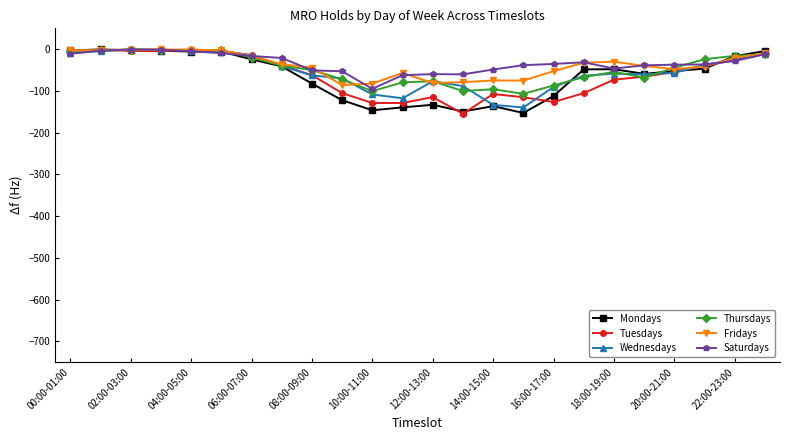

True or false: Fridays and Thursdays intersect in this chart.

True